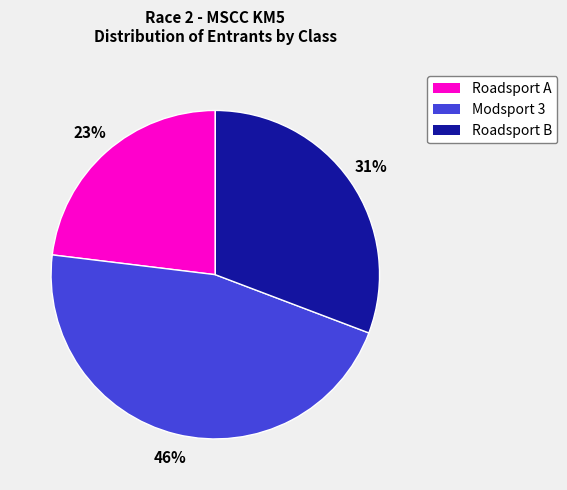

Is it true that Roadsport A is 9% of the pie?

False